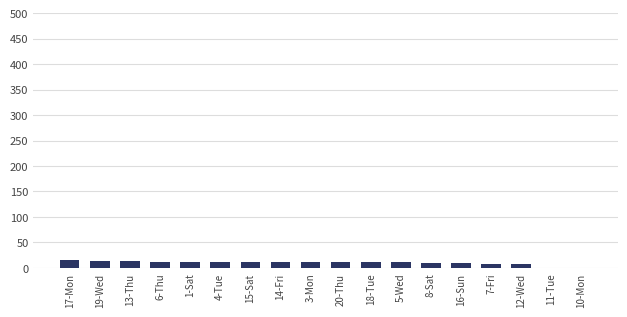

Approximately how many times larger is the value at 14-Fri compared to 18-Tue?

1.0